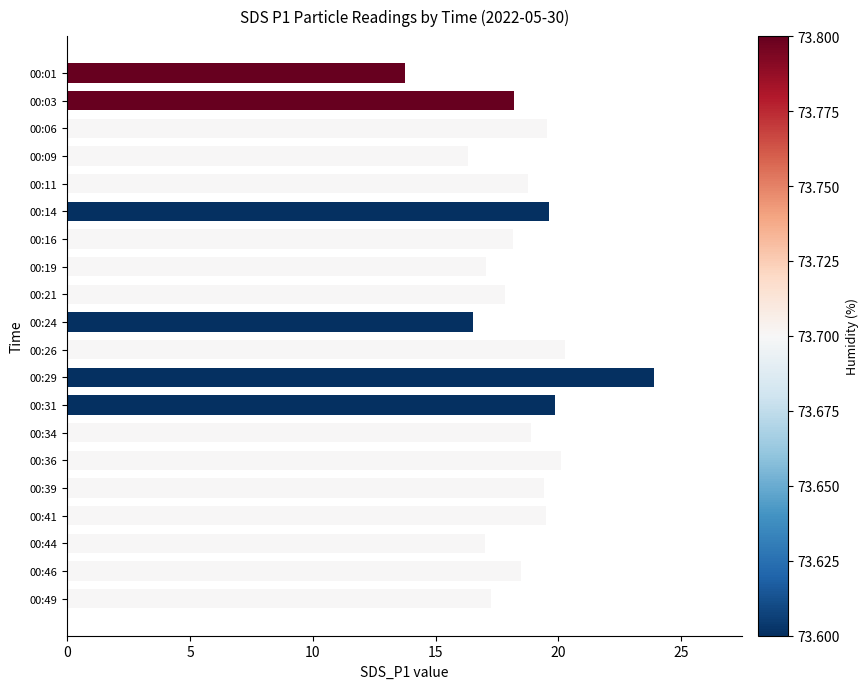

Does the chart contain stacked bars?

No